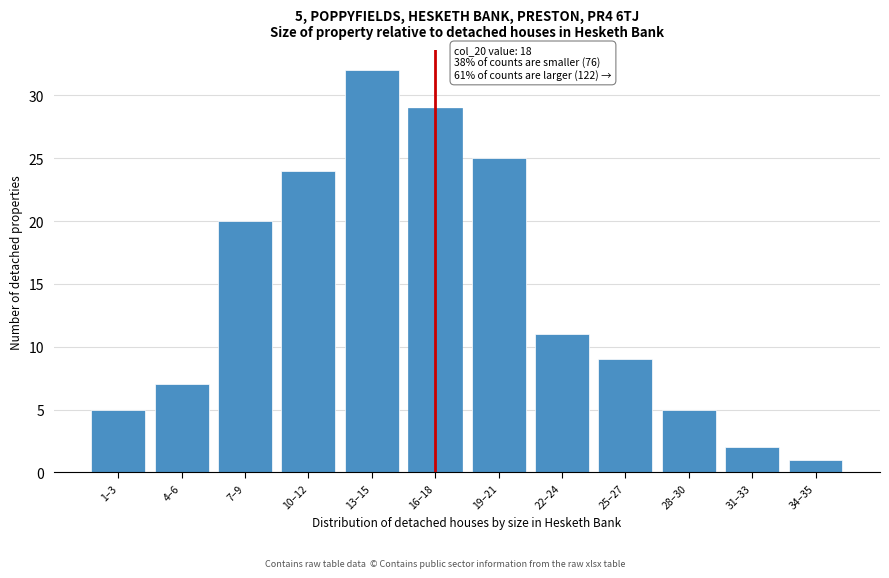

Reading right to left, list all the values displayed in this chart.

1	2	5	9	11	25	29	32	24	20	7	5